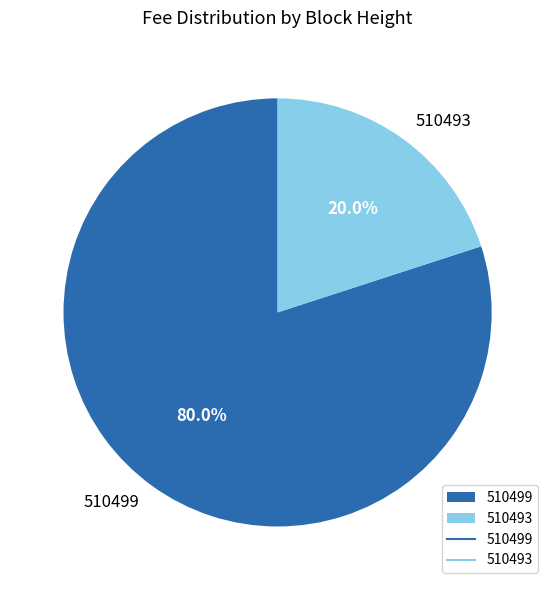

Which slice is the smallest?

510493